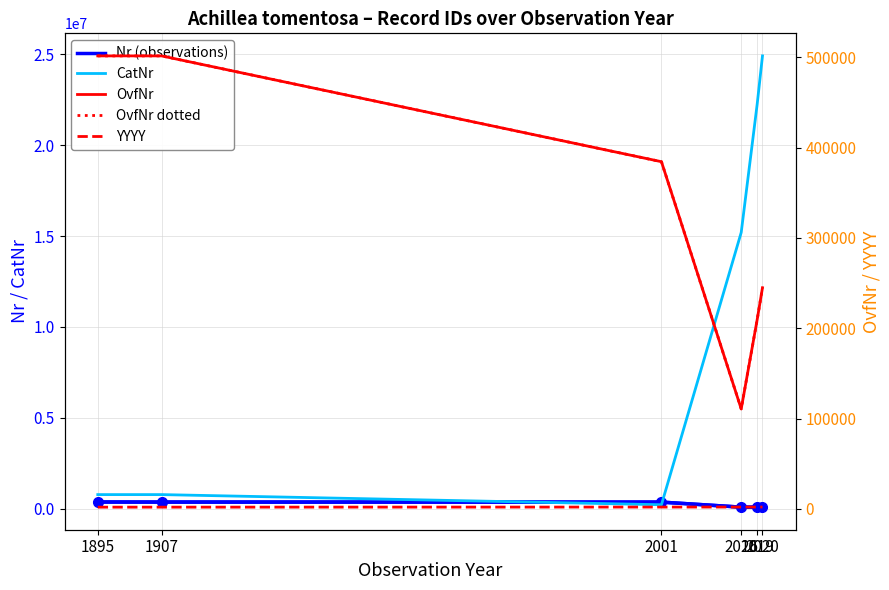

How many data points does each series have?

6